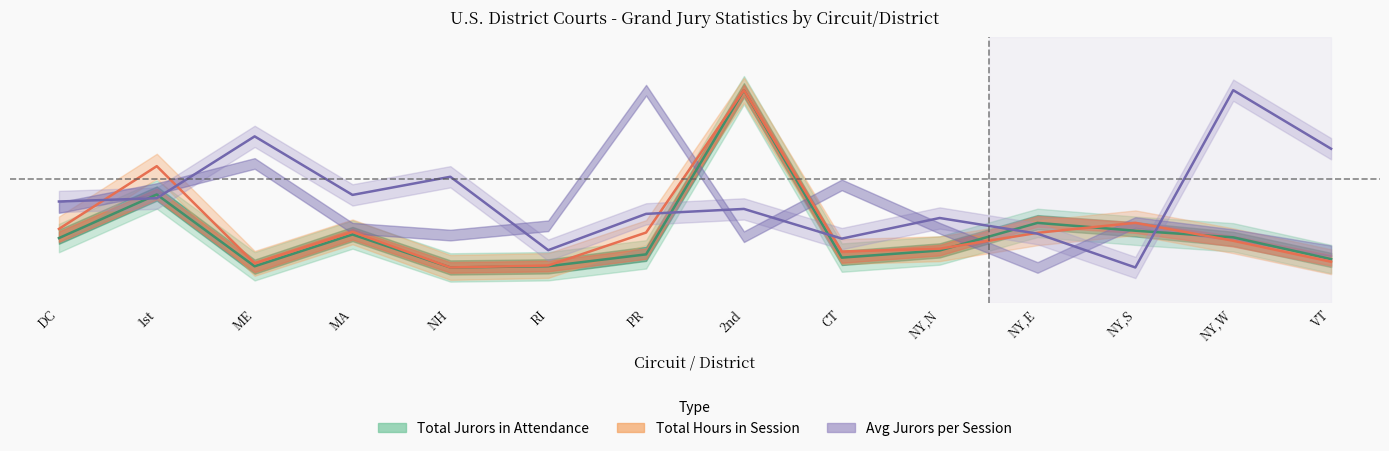

Which has a higher value, MA or NH?

MA